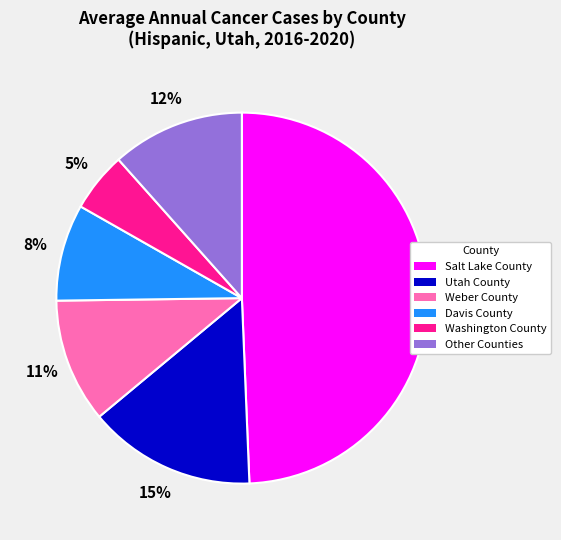

To the nearest percent, what portion does Washington County represent?

5%